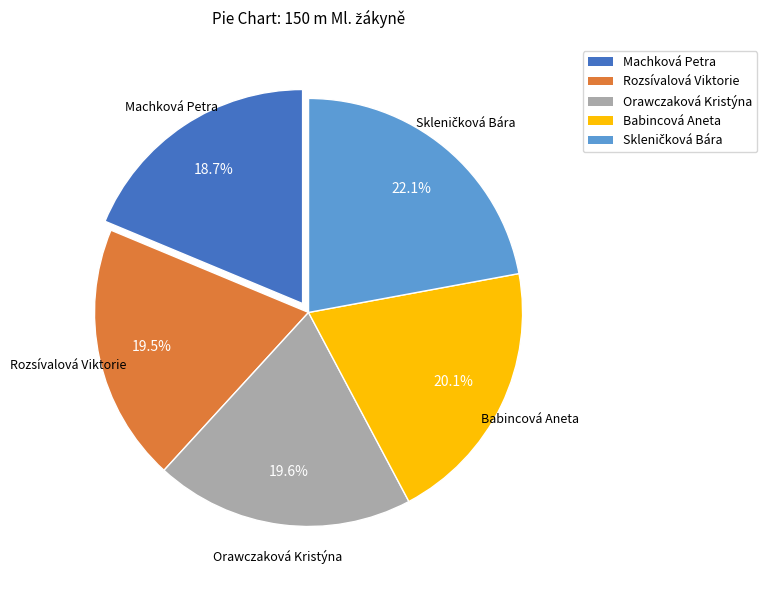

To the nearest percent, what is the difference between the largest and smallest slice percentages?

3%